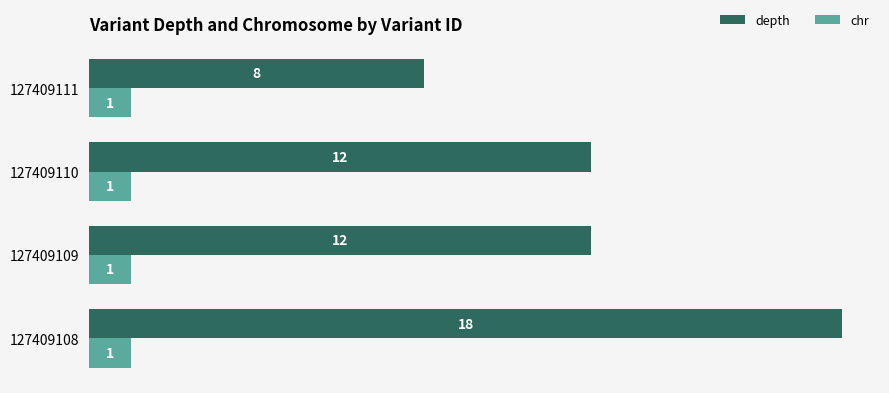

Which series has the largest range (max minus min)?

depth